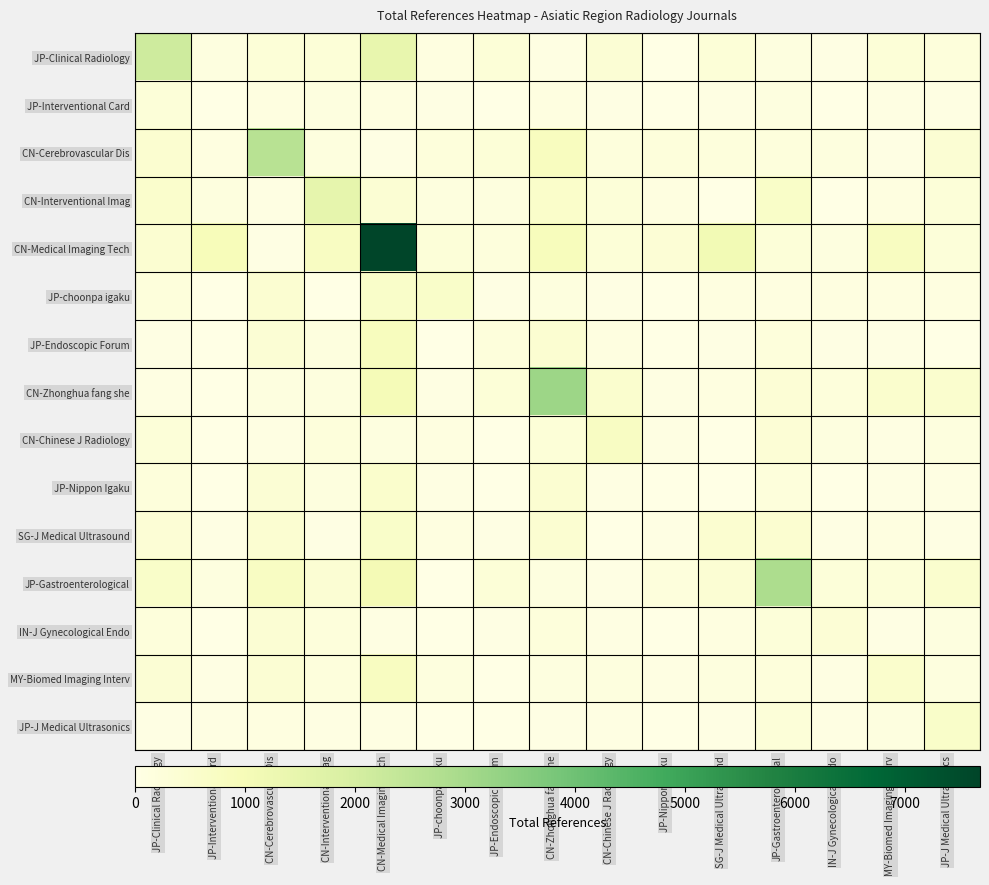

What is the total value across all series at SG-J Medical Ultrasound?

3218.9